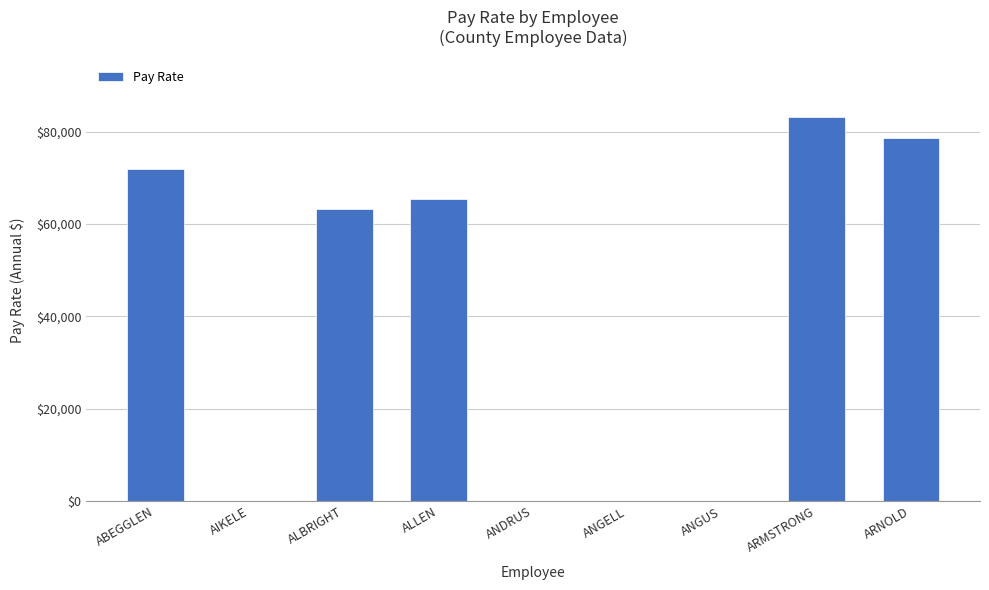

How many data points does each series have?

9